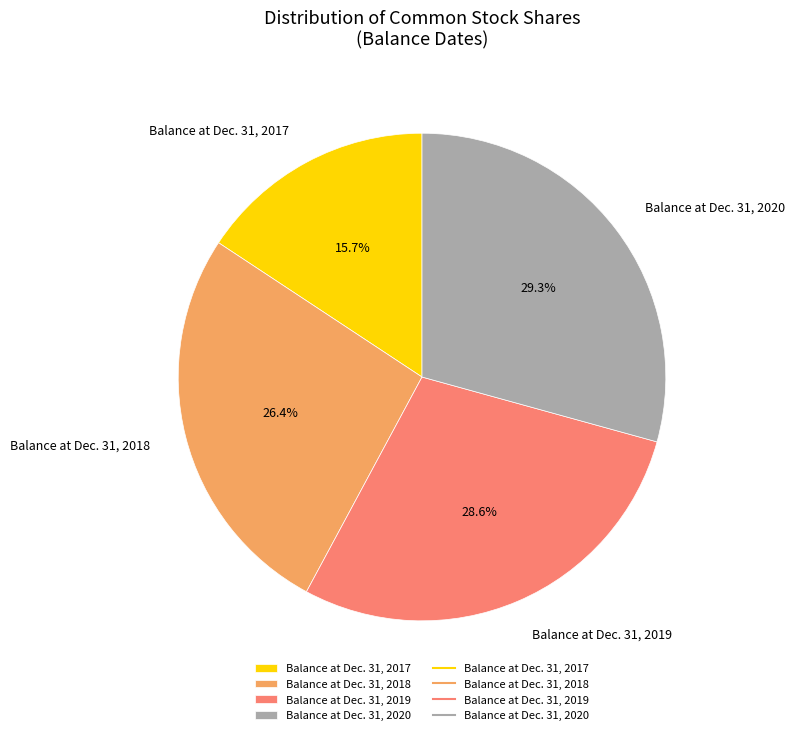

How many segments does this pie chart have?

4